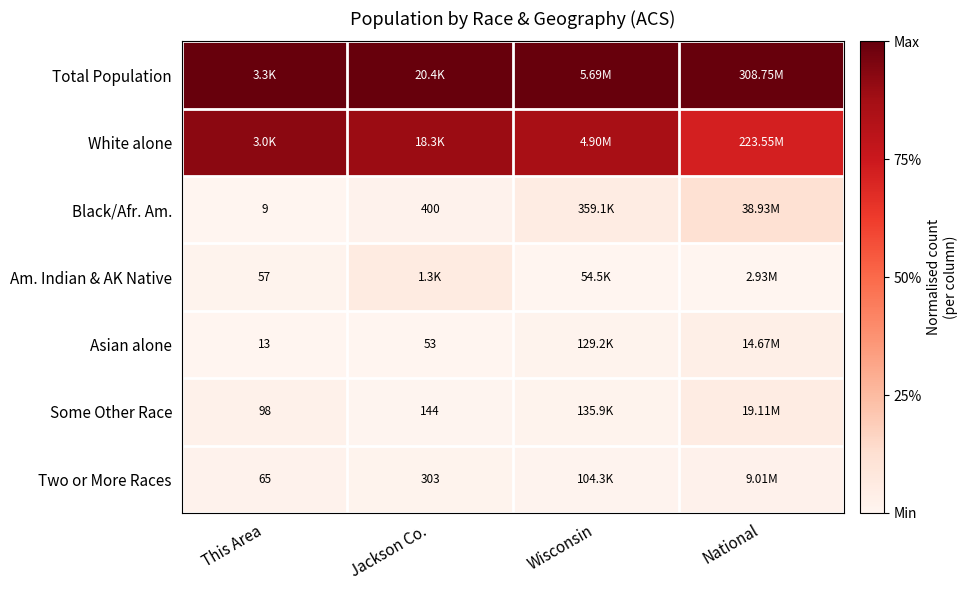

How many series are shown in this chart?

7